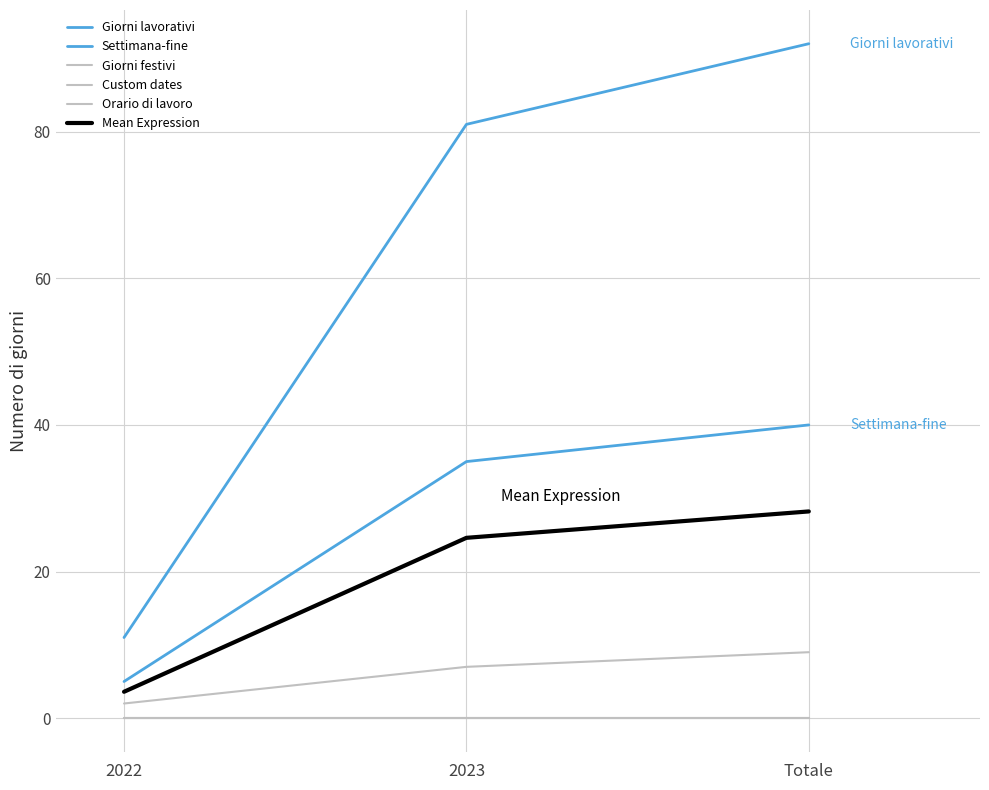

Does the chart have visible grid lines?

Yes